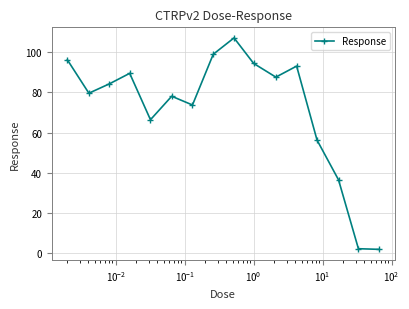

How many series are shown in this chart?

1